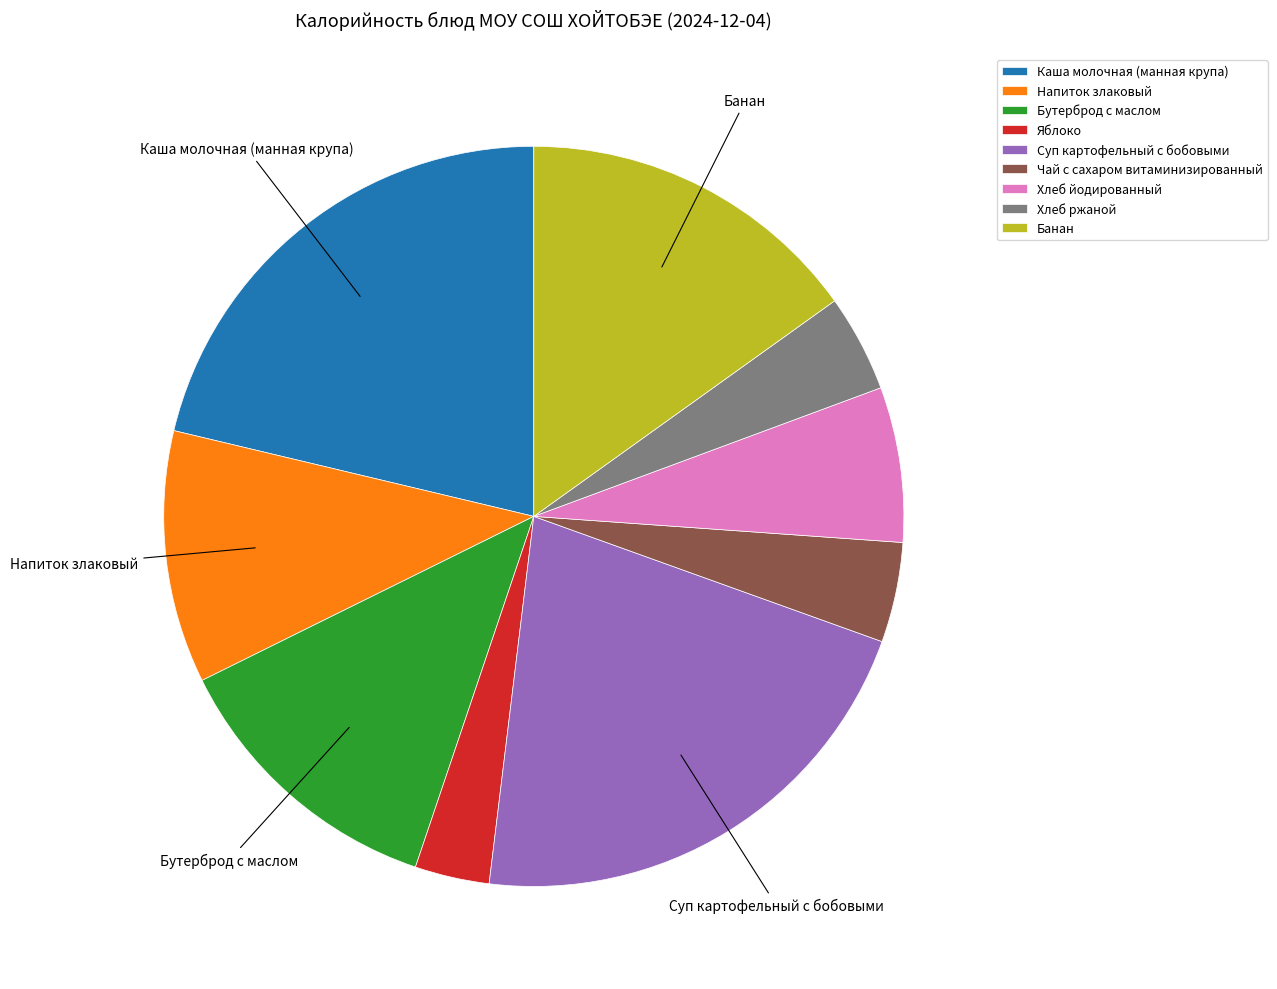

Is there a majority slice in this chart?

No